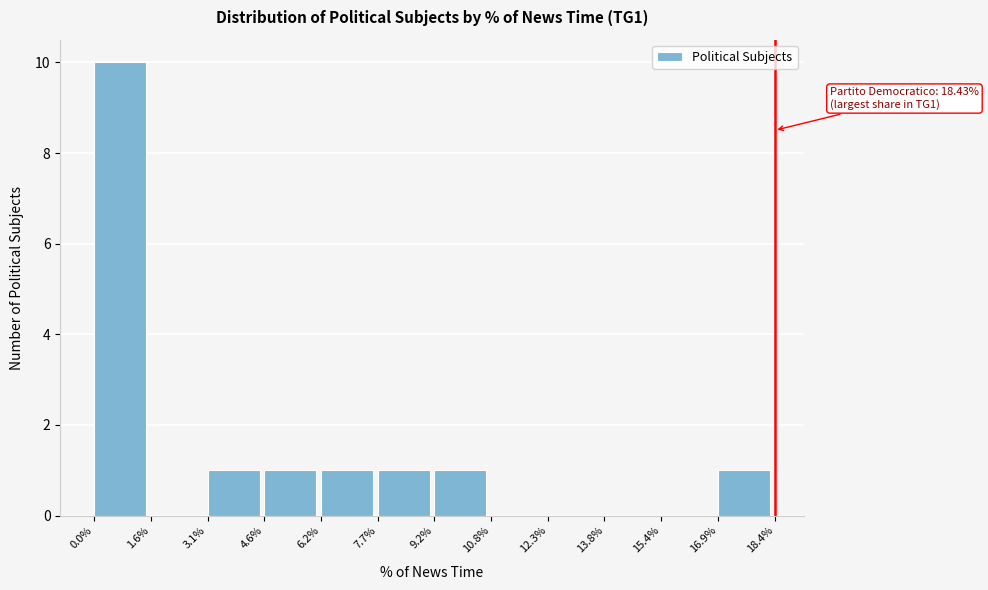

Which range on the x-axis has the tallest bar?

0.0% to 1.6%